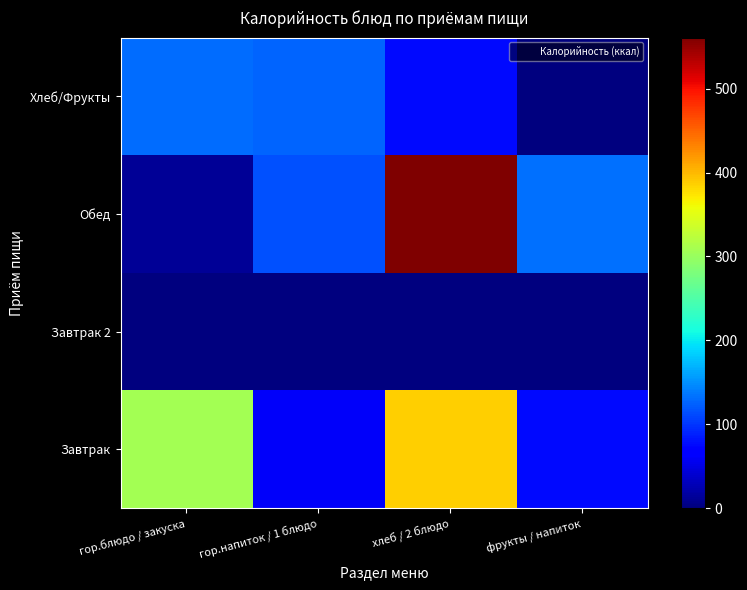

What is the total value across all series at гор.напиток / 1 блюдо?

300.8